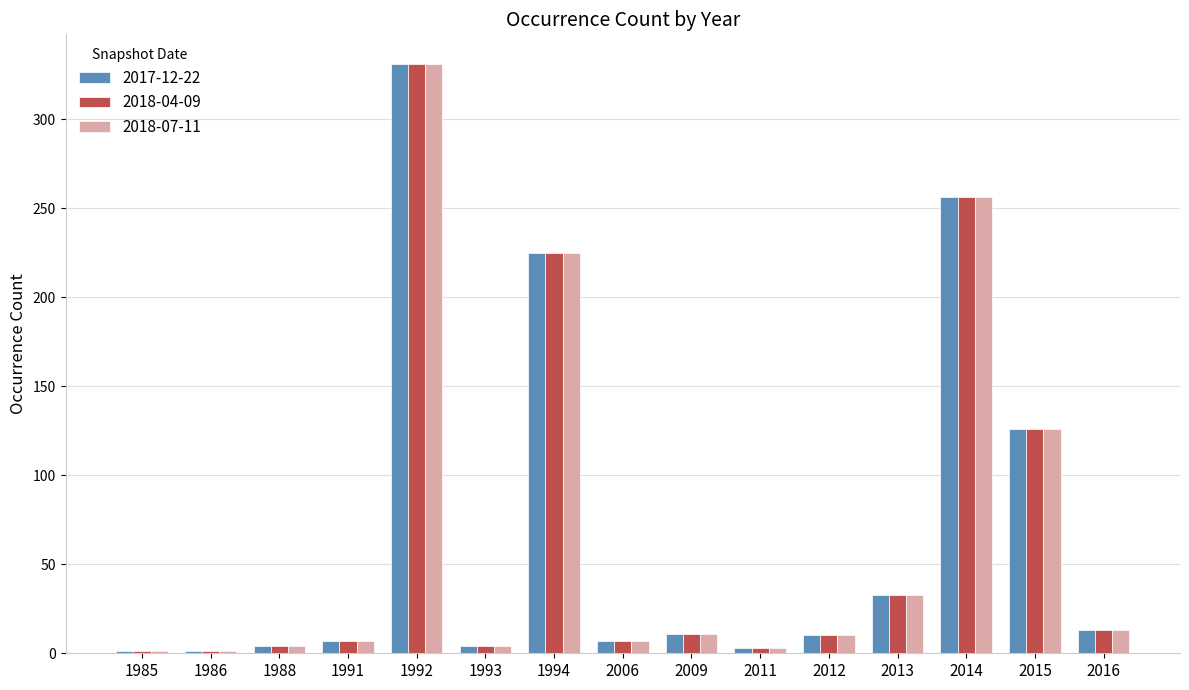

What is the sum of all 2018-07-11 values?

1032